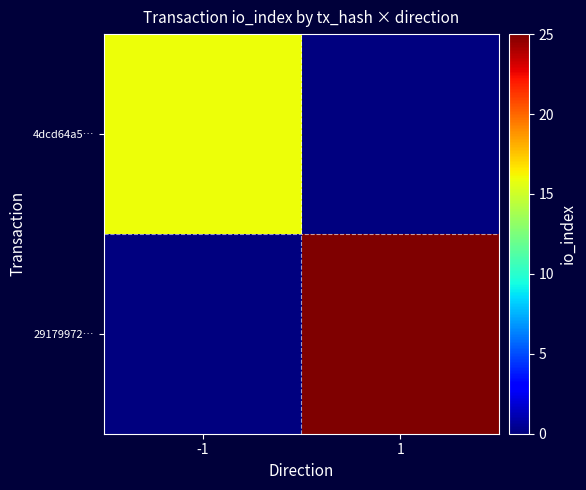

Rank the series at 1 from lowest to highest value.

4dcd64a5…, 29179972…